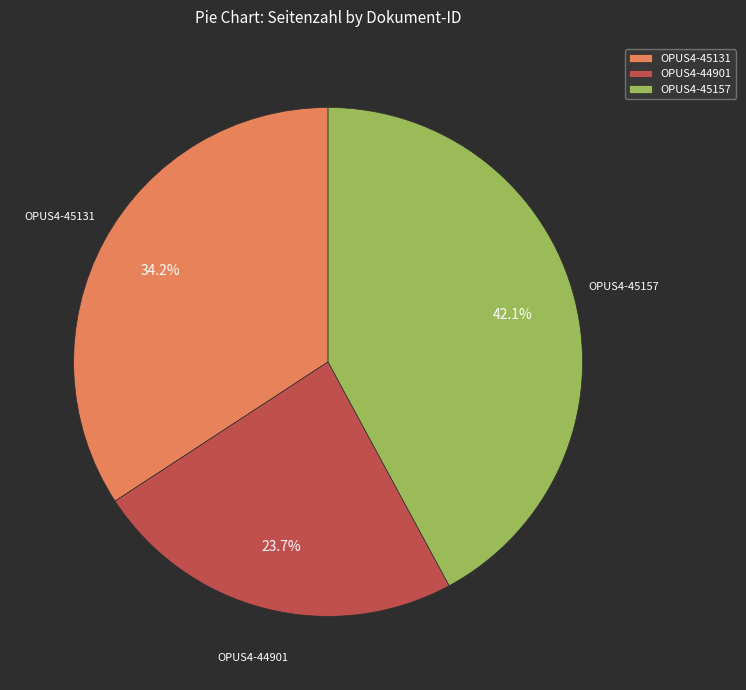

How much of the chart is everything except OPUS4-45131?

65.8%